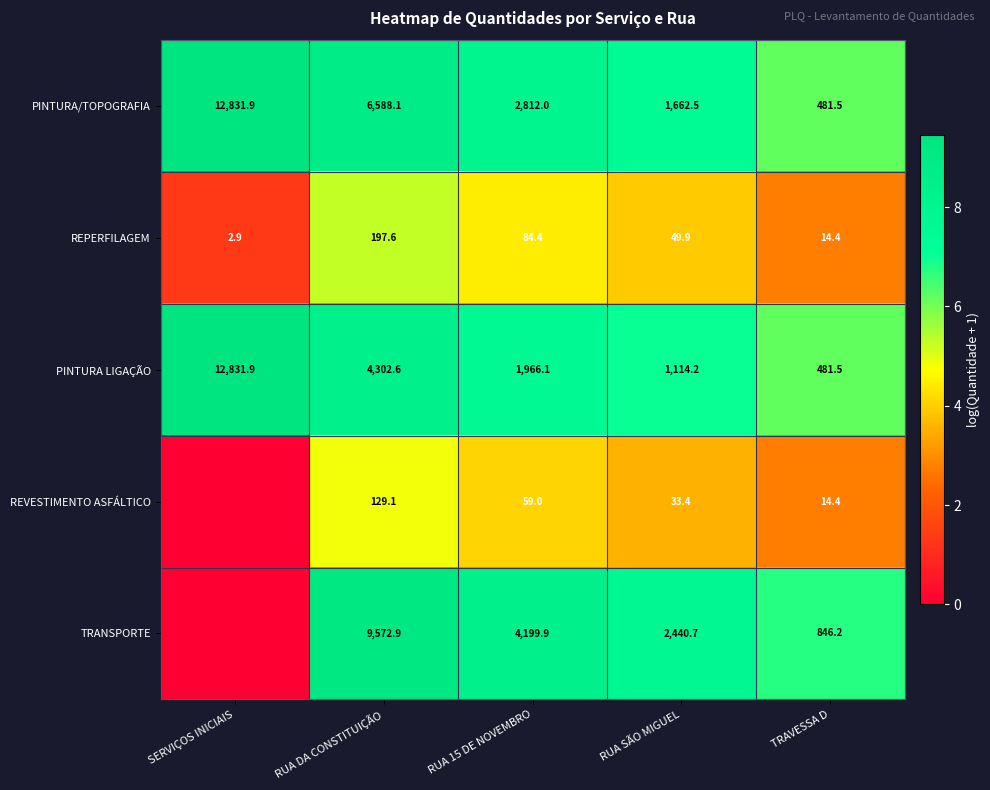

What is the difference between the highest and lowest values at RUA 15 DE NOVEMBRO?

4140.9